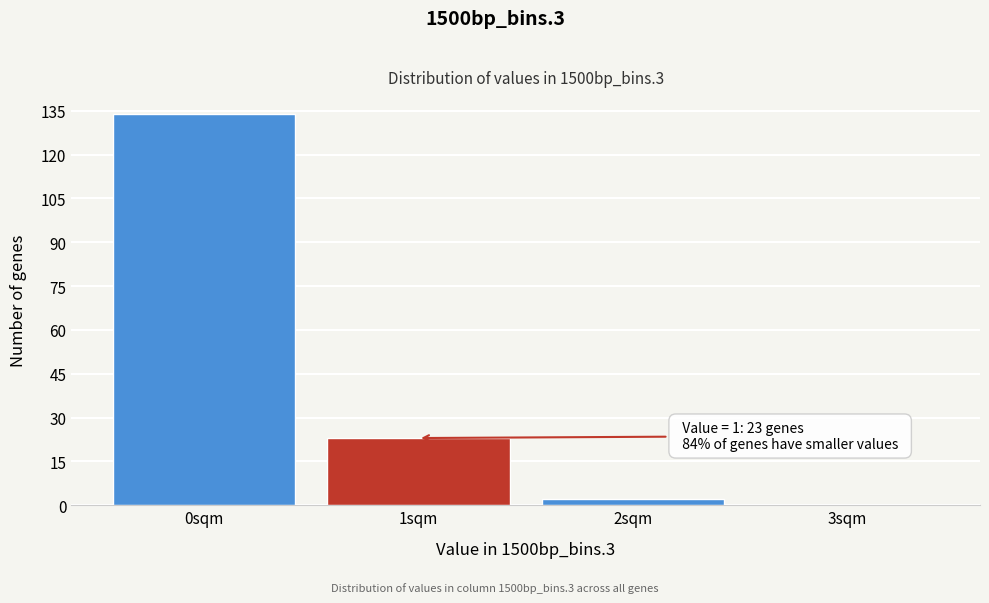

Reading right to left, transcribe all the data shown in this chart.

3sqm=0	2sqm=2	1sqm=23	0sqm=134